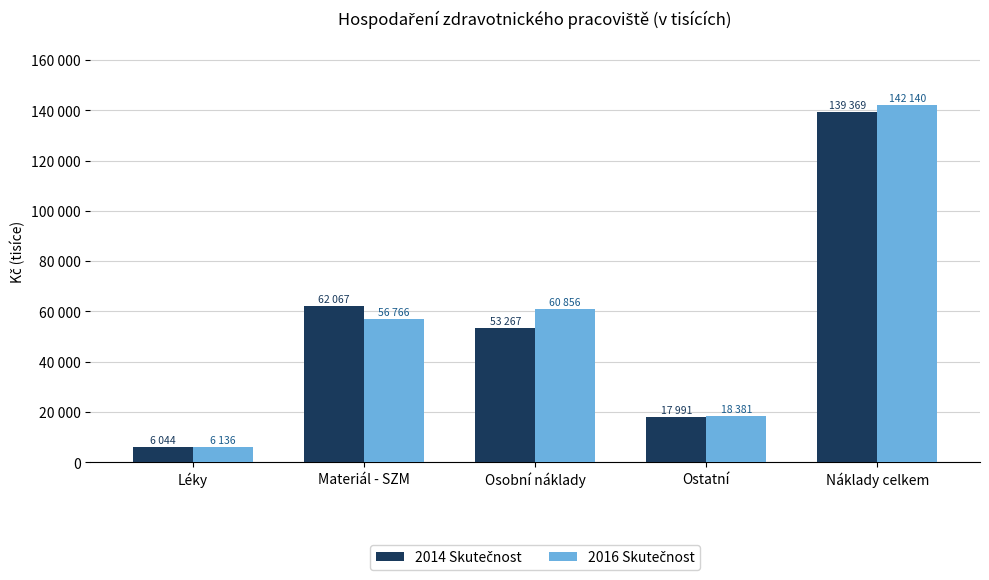

Rank the categories by 2016 Skutečnost value from lowest to highest.

Léky, Ostatní, Materiál - SZM, Osobní náklady, Náklady celkem